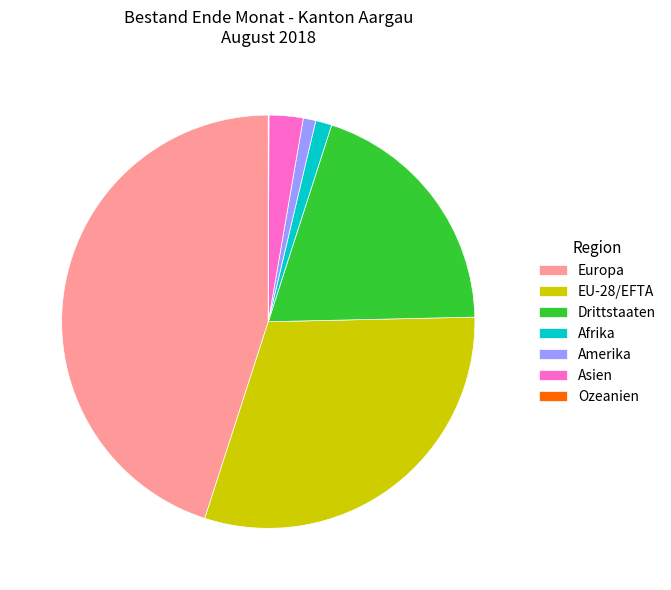

Is it true that Amerika is 16% of the pie?

False